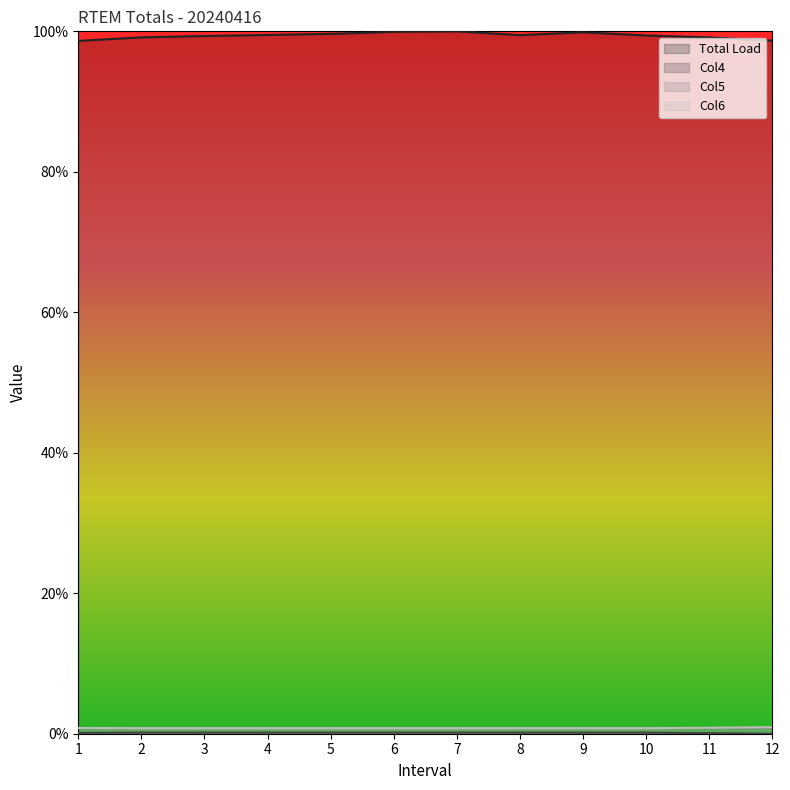

True or false: Total Load and Col6 cross at least once.

False